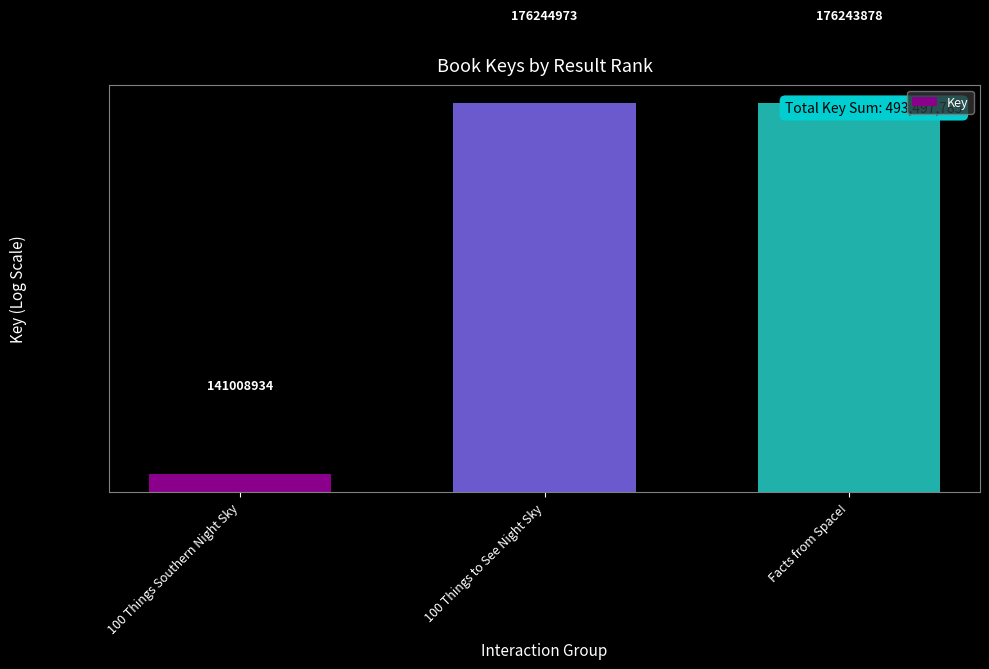

What is the ratio of the value at 100 Things Southern Night Sky to the value at 100 Things to See Night Sky?

0.8